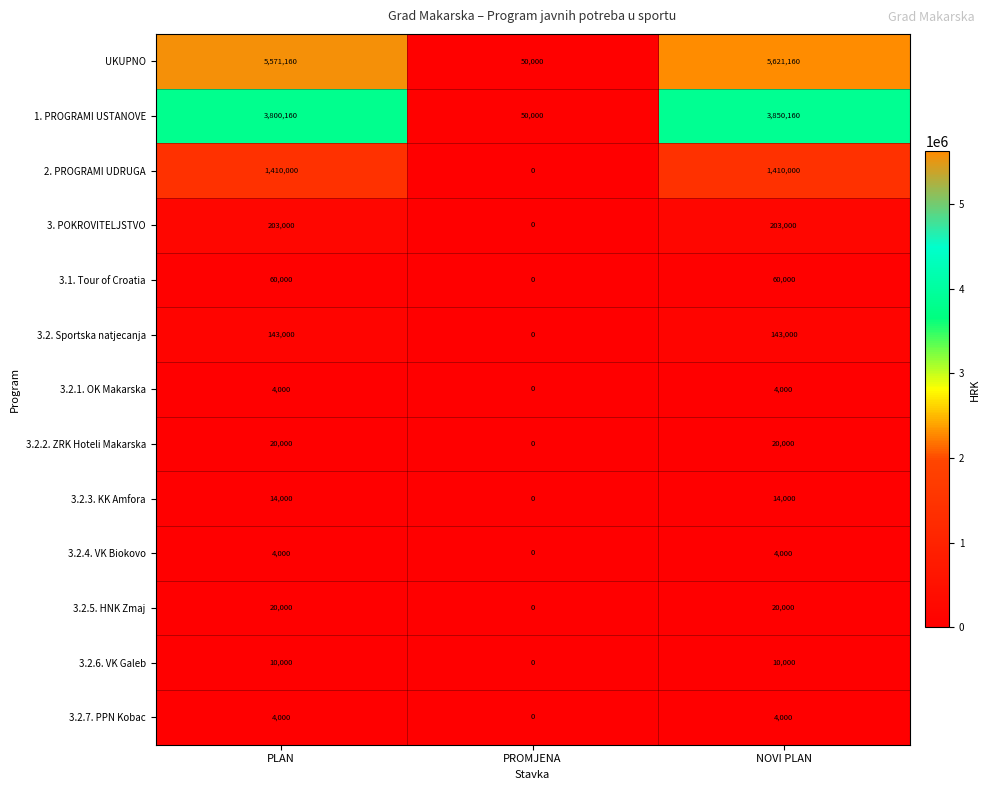

What is the spread (max minus min) of values at NOVI PLAN?

5617160